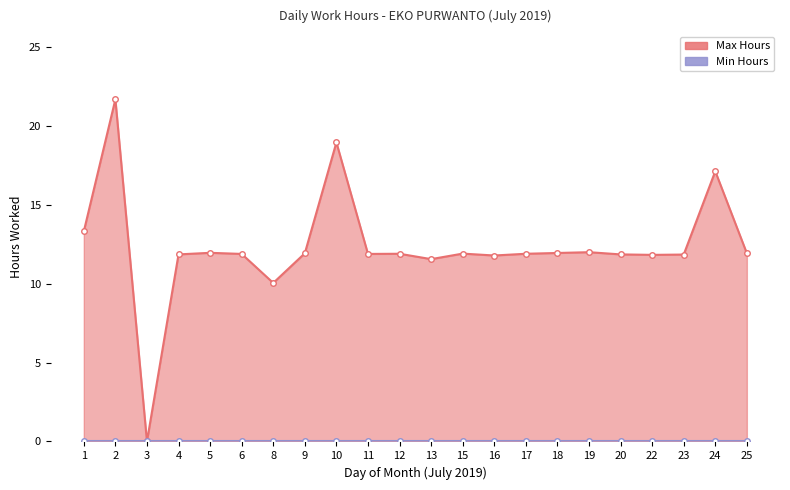

Where does the data first go above 11?

1